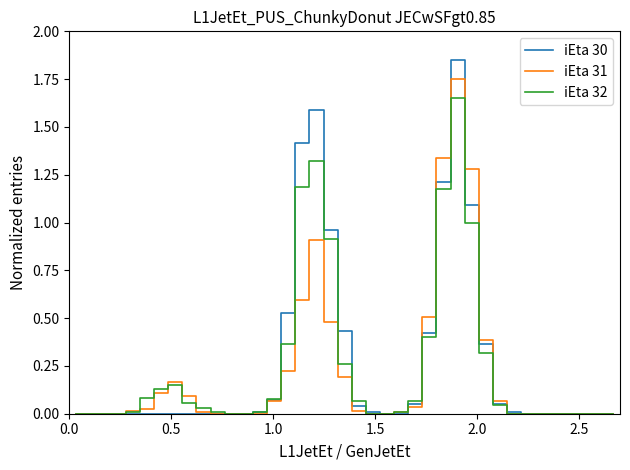

Which series has the widest spread of values?

iEta 30